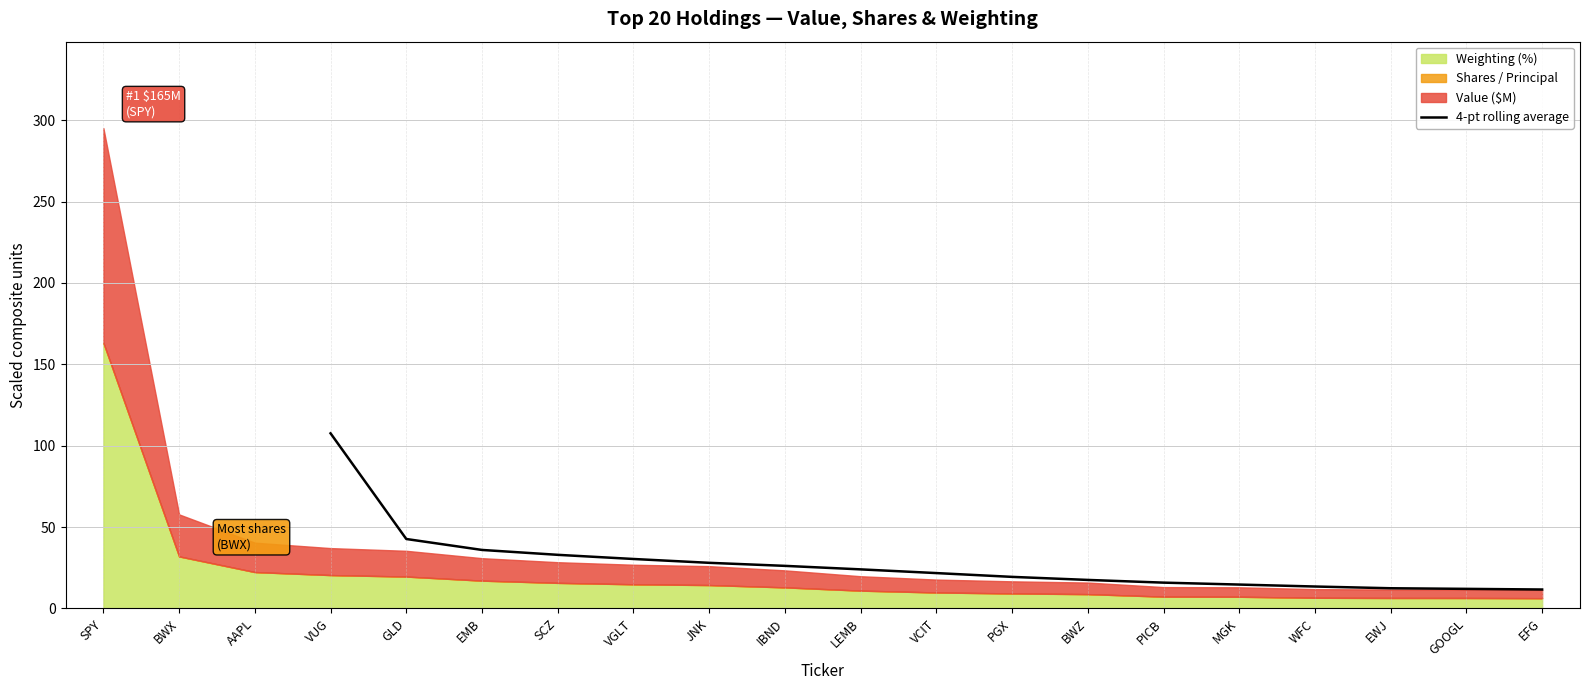

What is the maximum value for 4-pt rolling average?

107.6